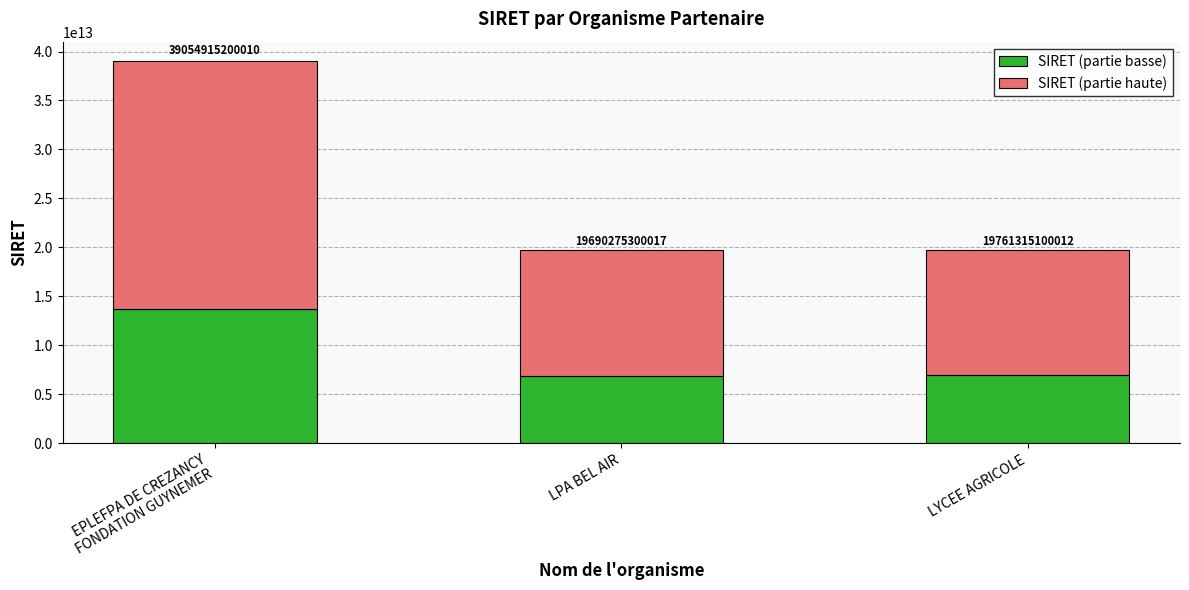

At which label does SIRET (partie haute) first exceed 12844854815007?

EPLEFPA DE CREZANCY
FONDATION GUYNEMER